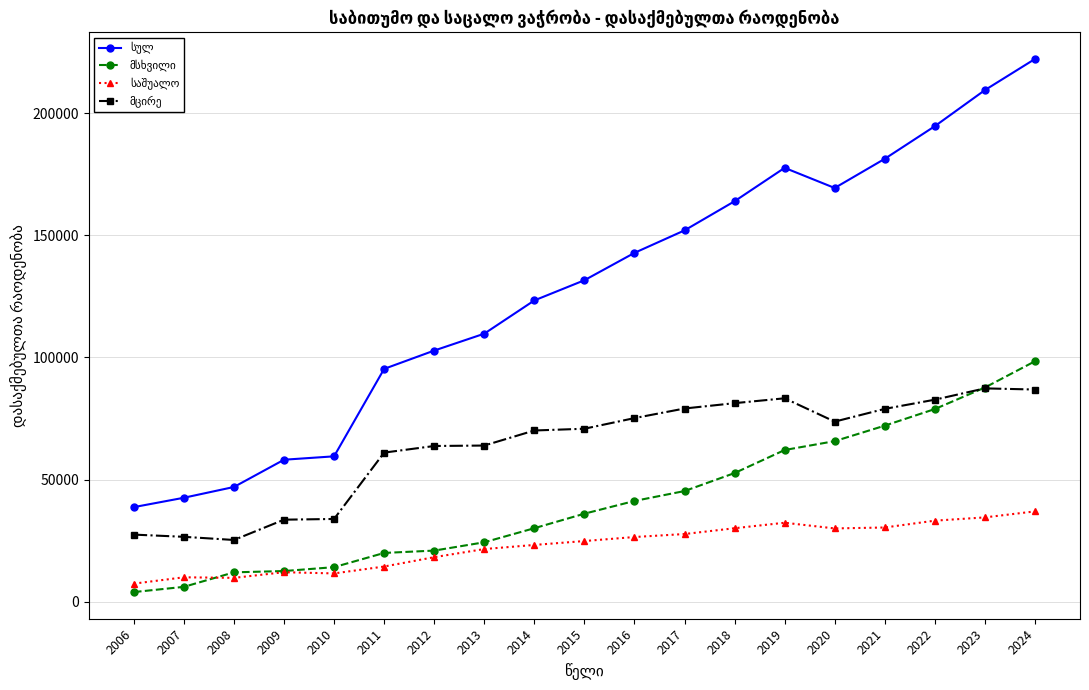

How many distinct data groups are displayed?

4